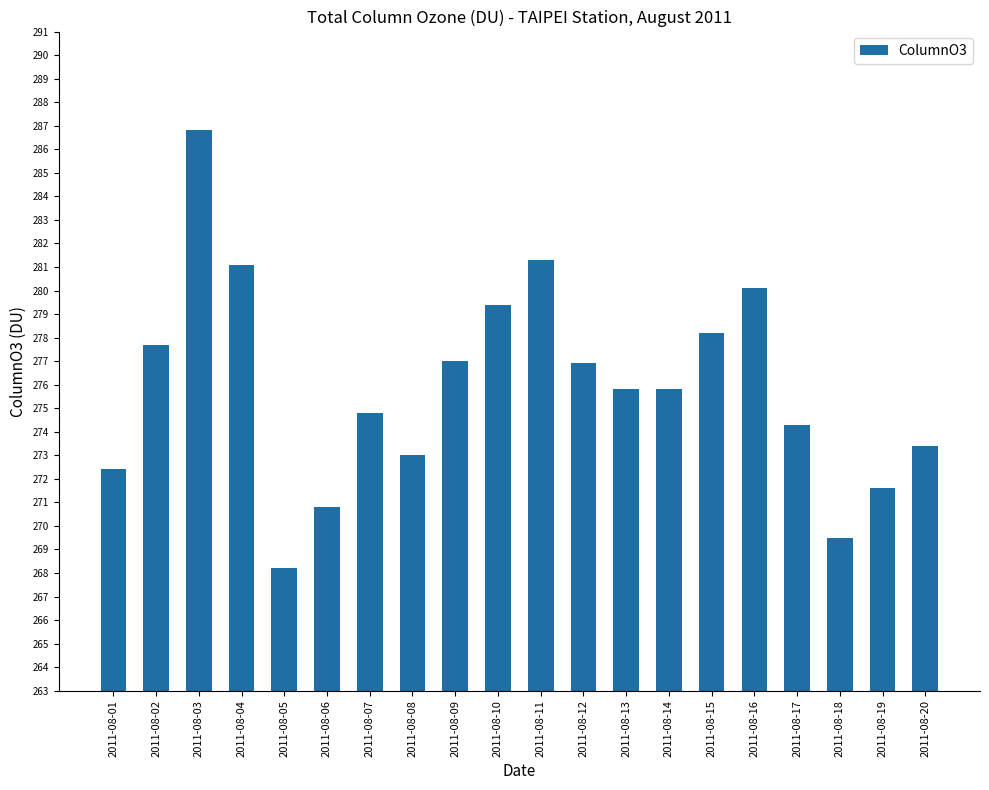

The value at 2011-08-05 is 268.2. True or false?

True